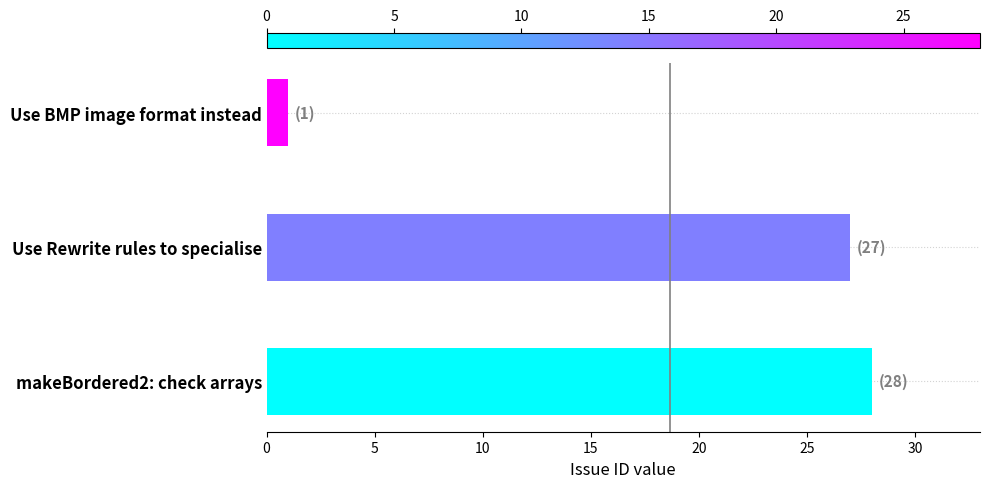

Reading bottom to top, transcribe all the data shown in this chart.

makeBordered2: check arrays=28	Use Rewrite rules to specialise=27	Use BMP image format instead=1